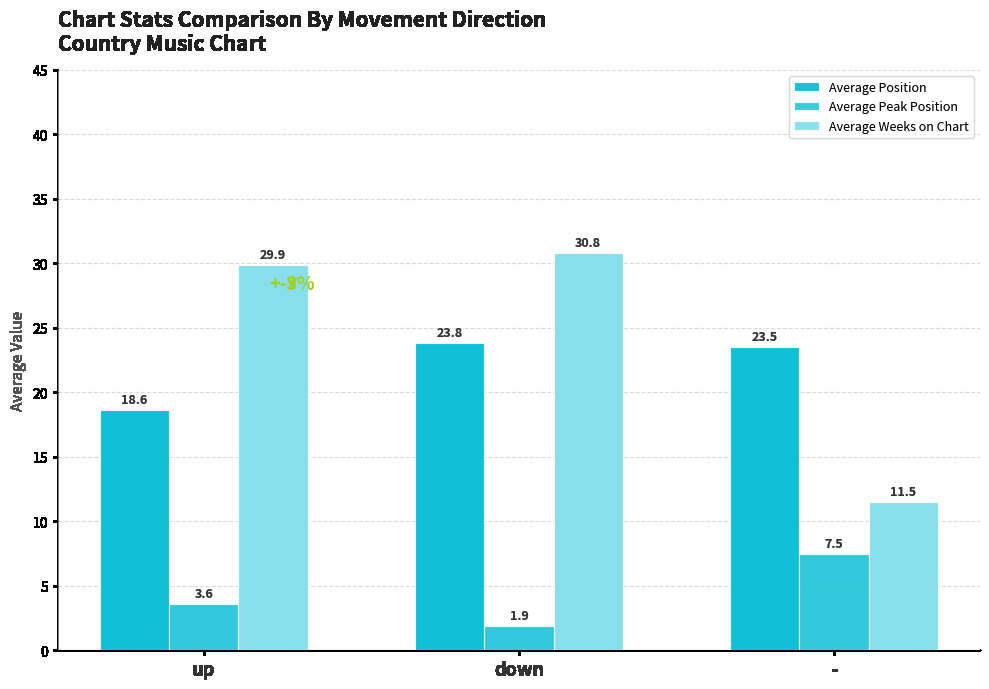

At which label does Average Peak Position reach its peak?

-